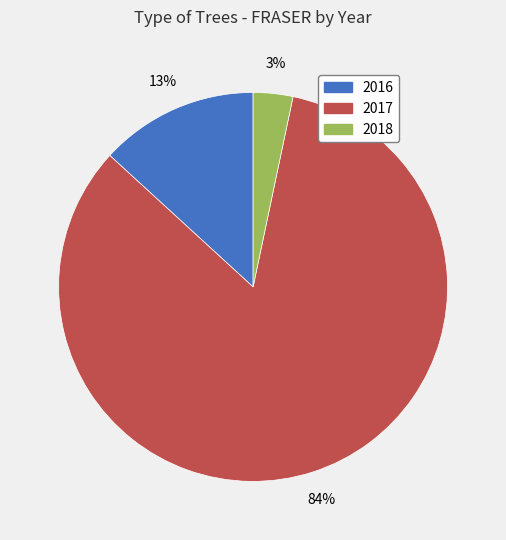

Is there any slice that represents more than half of the pie?

Yes